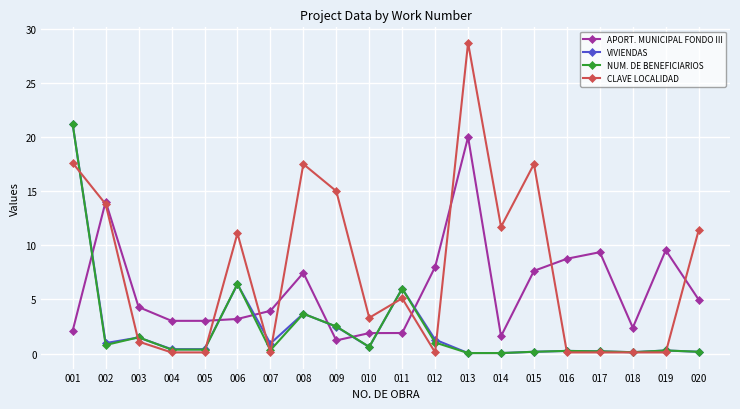

What is the greatest value displayed?

28.7